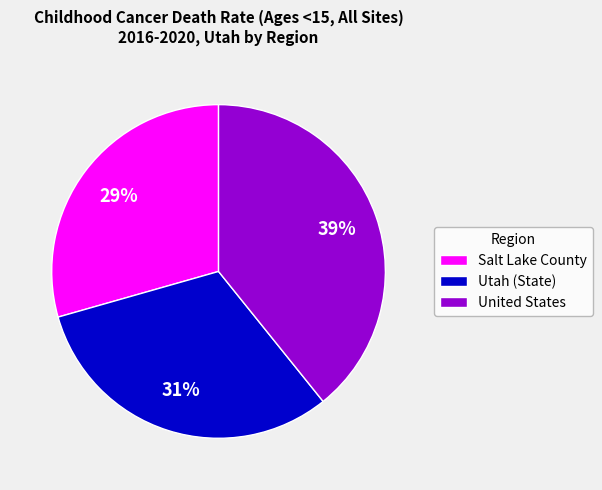

Count the number of slices in the pie.

3